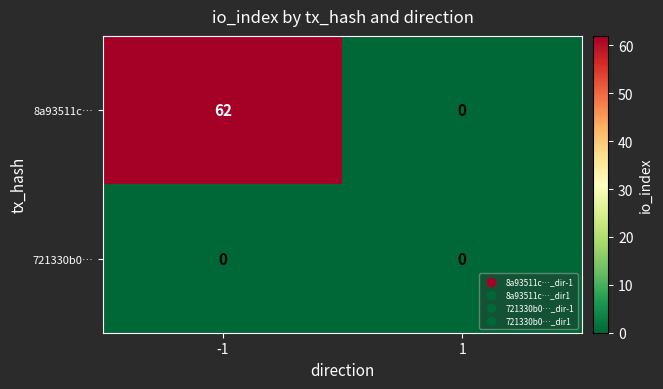

Reading left to right, transcribe all the data shown in this chart.

8a93511c…: -1=62	1=0
721330b0…: -1=0	1=0